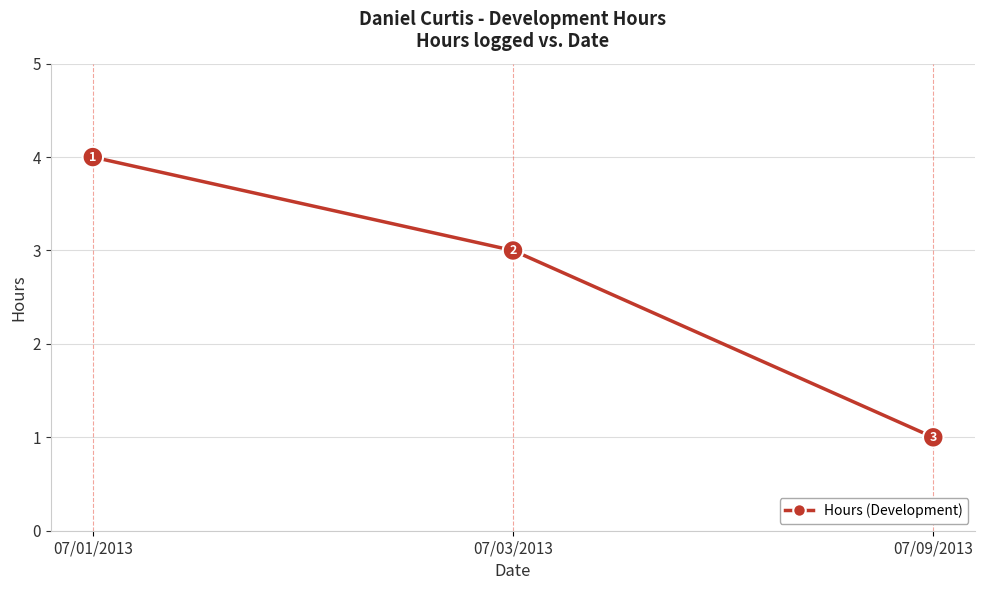

What position from the right is 07/09/2013?

1